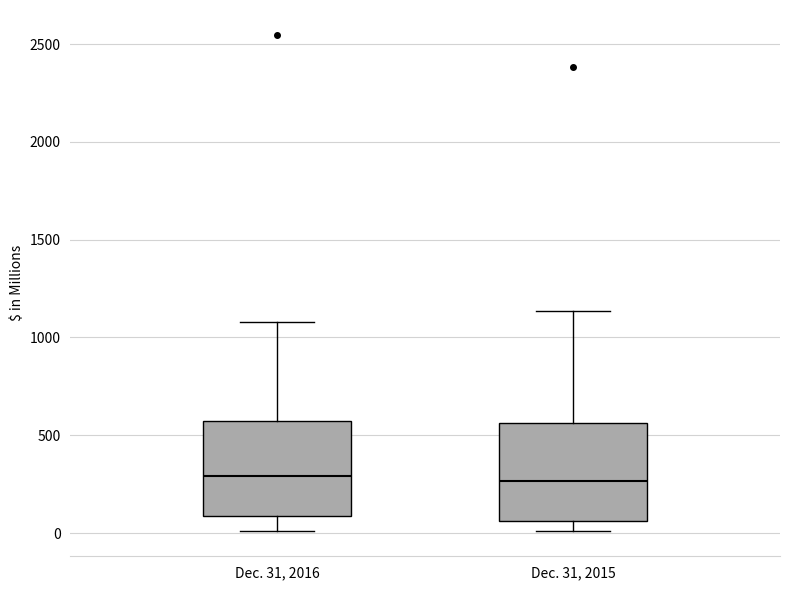

Reading left to right, transcribe this box plot: for each box, give where its median line is, the range the box spans, and where its two whiskers end, as read against the y-axis. The values are not printed on the chart, so give them approximately, as read against the axis.

Dec. 31, 2016: median 300, box 100 to 600, whiskers 0 to 1100
Dec. 31, 2015: median 250, box 50 to 550, whiskers 0 to 1150